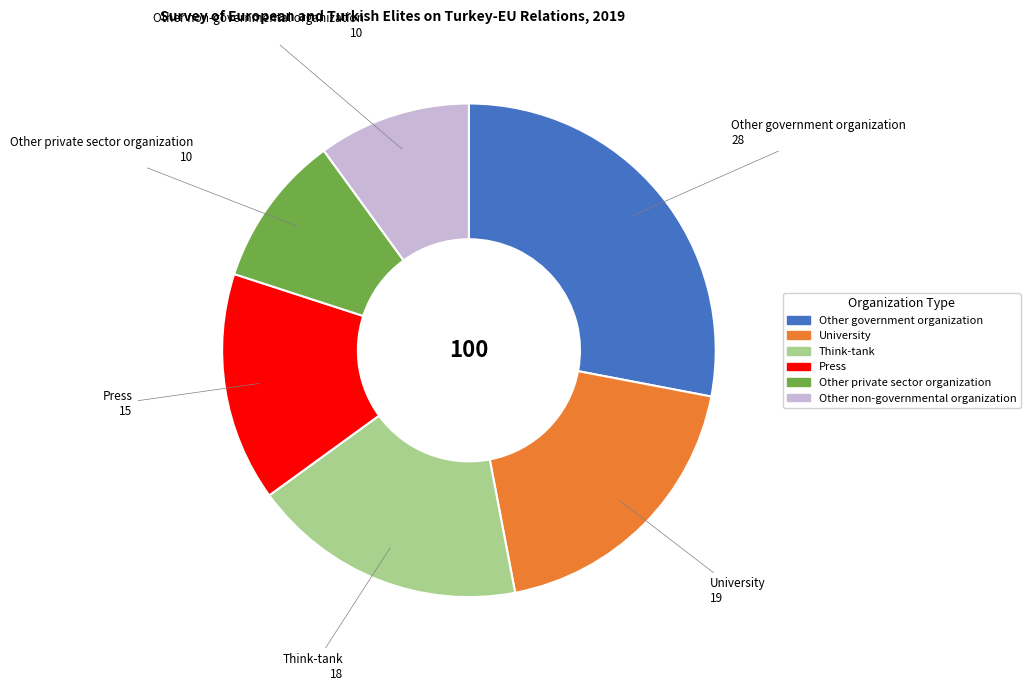

Which has a higher value, Press or Other private sector organization?

Press